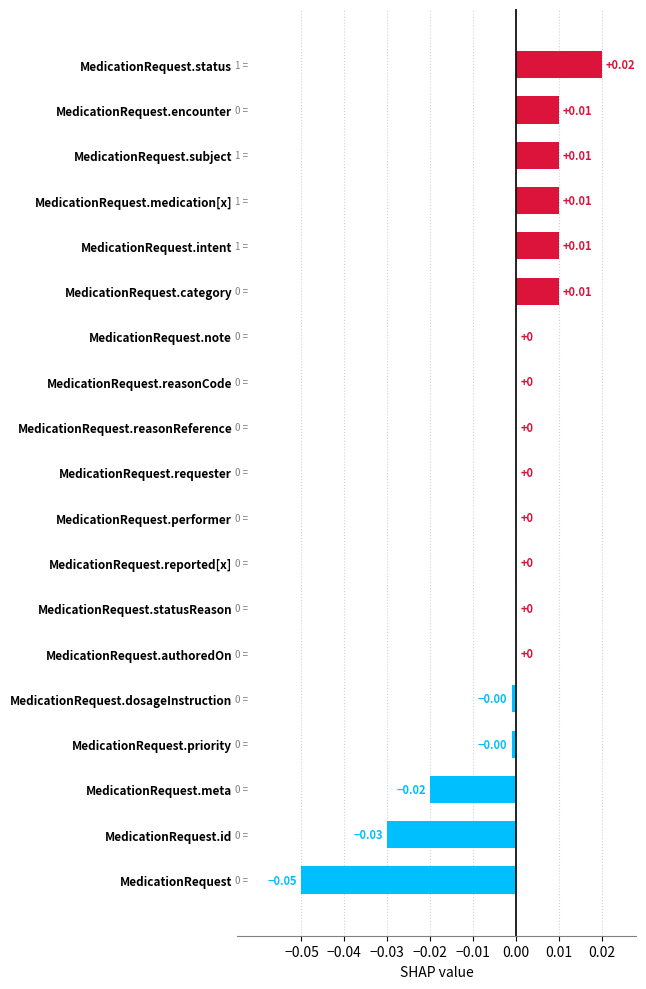

Between MedicationRequest.category and MedicationRequest, which is larger?

MedicationRequest.category